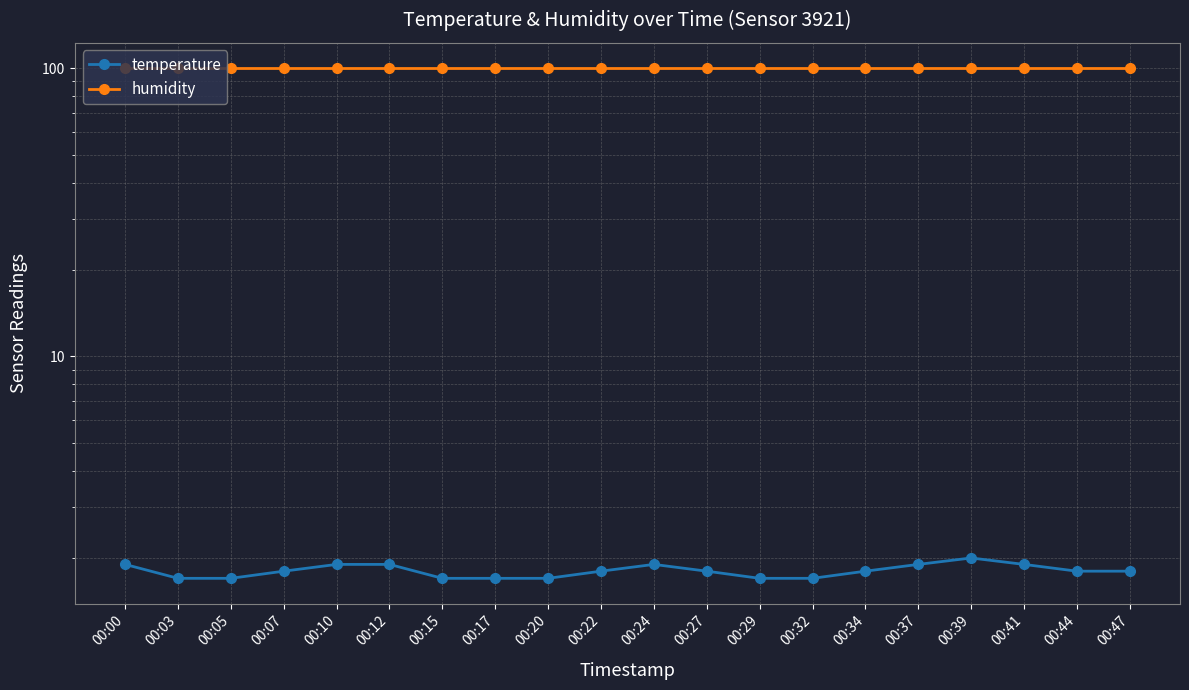

True or false: humidity and temperature cross at least once.

False